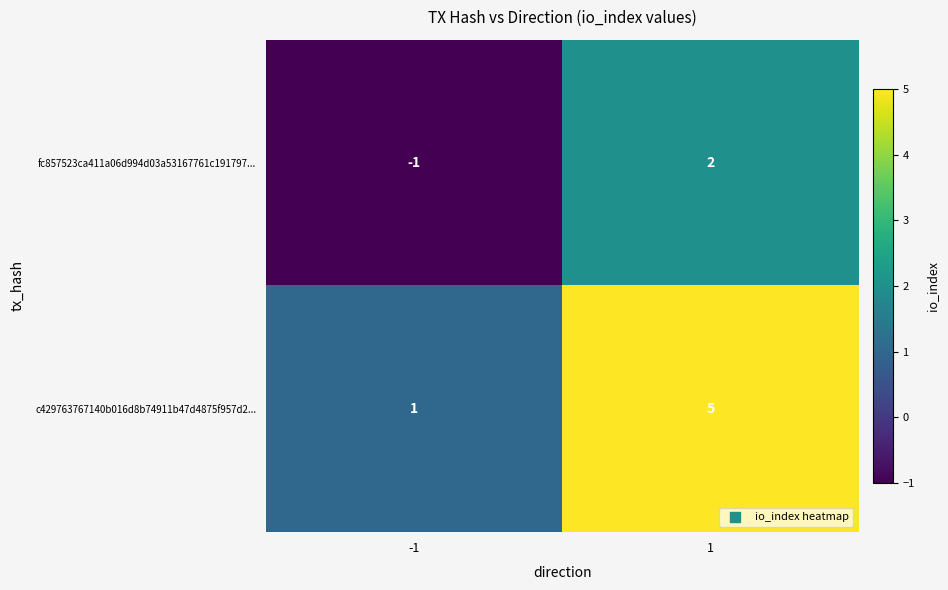

What is the average value of the c429763767140b016d8b74911b47d4875f957d2... series?

3